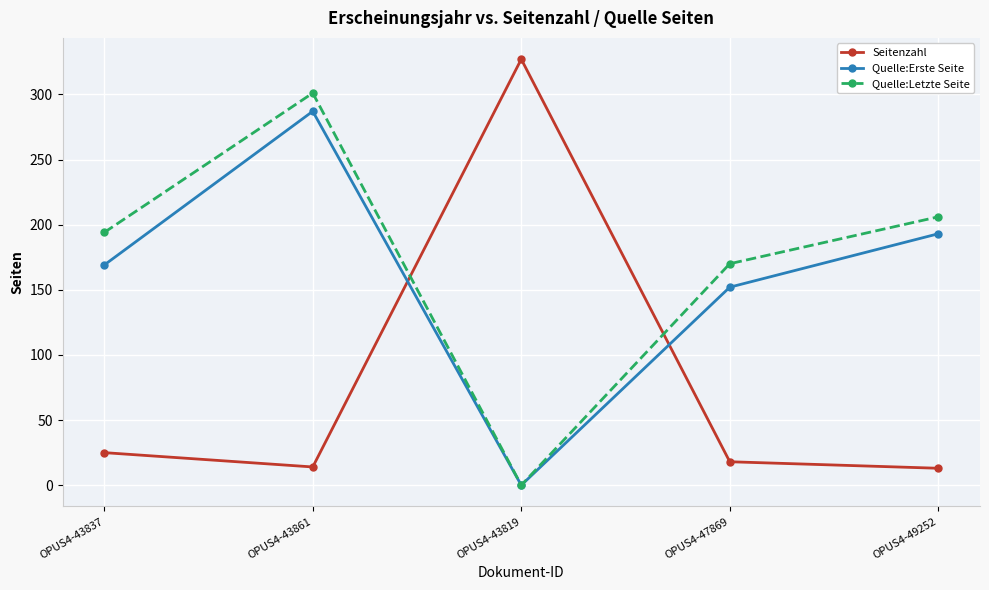

The Quelle:Erste Seite series shows 193 at OPUS4-49252. True or false?

True